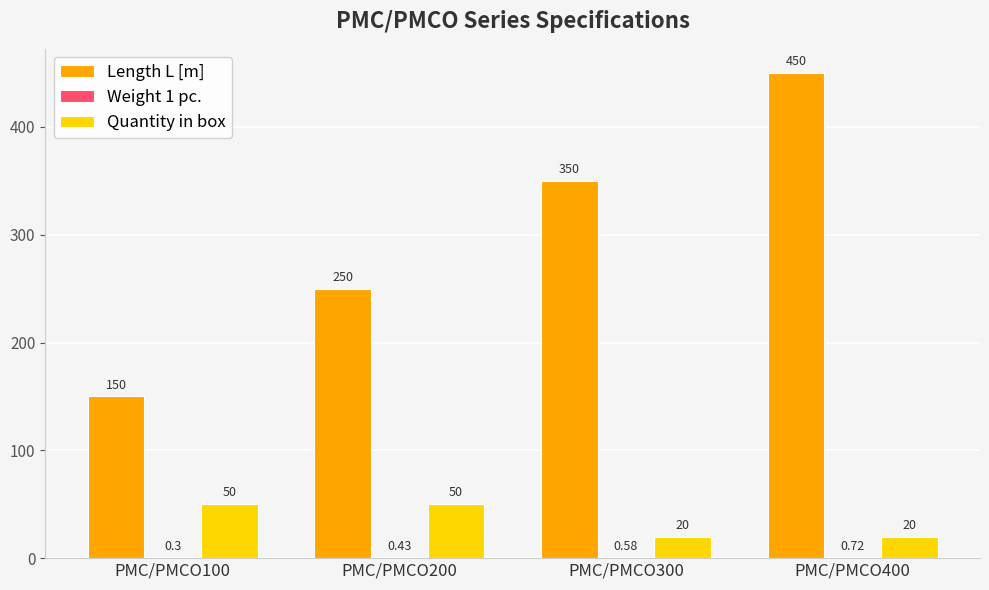

Between PMC/PMCO100 and PMC/PMCO200, which series saw the biggest shift?

Length L [m]